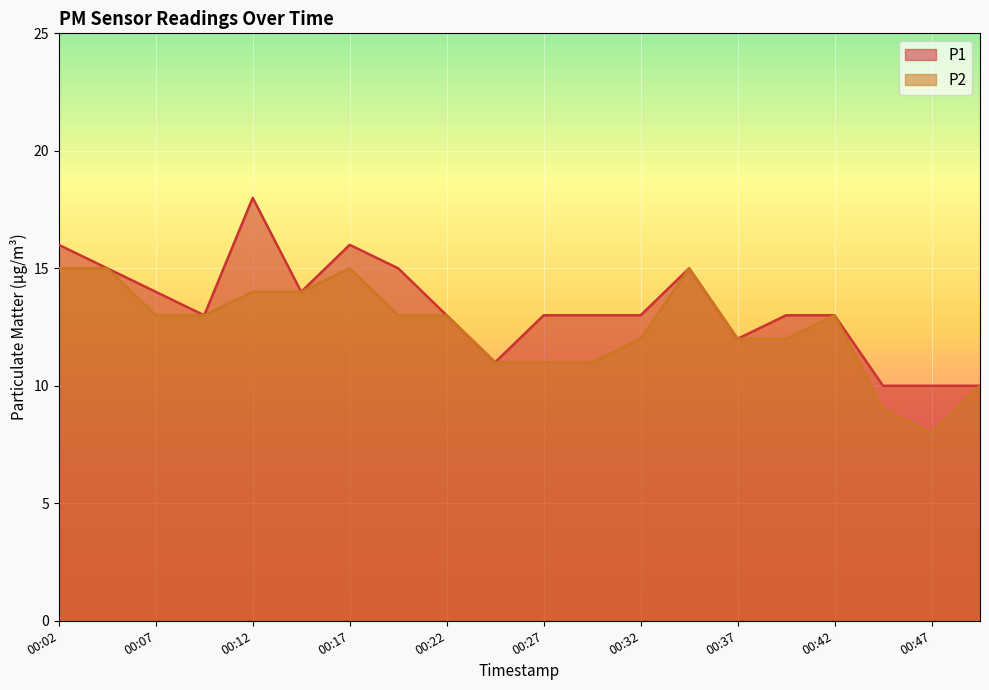

What is the difference between the maximum and minimum values in the P1 series?

8